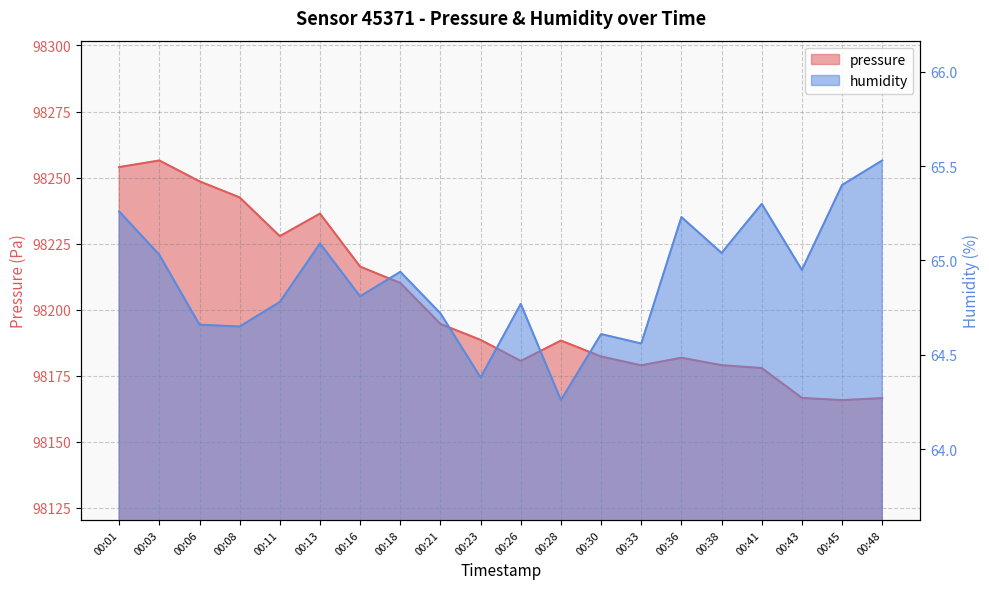

At which category does humidity reach its first local valley?

00:08